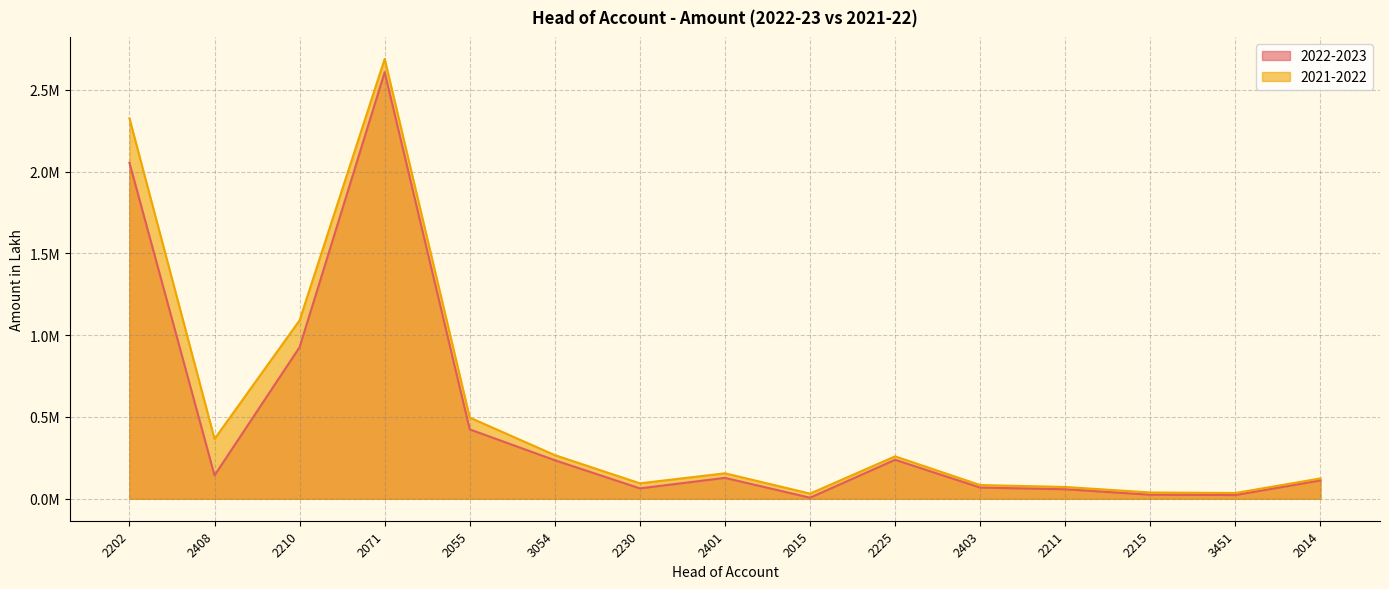

The 2022-2023 series shows 58001.4 at 2211. True or false?

True